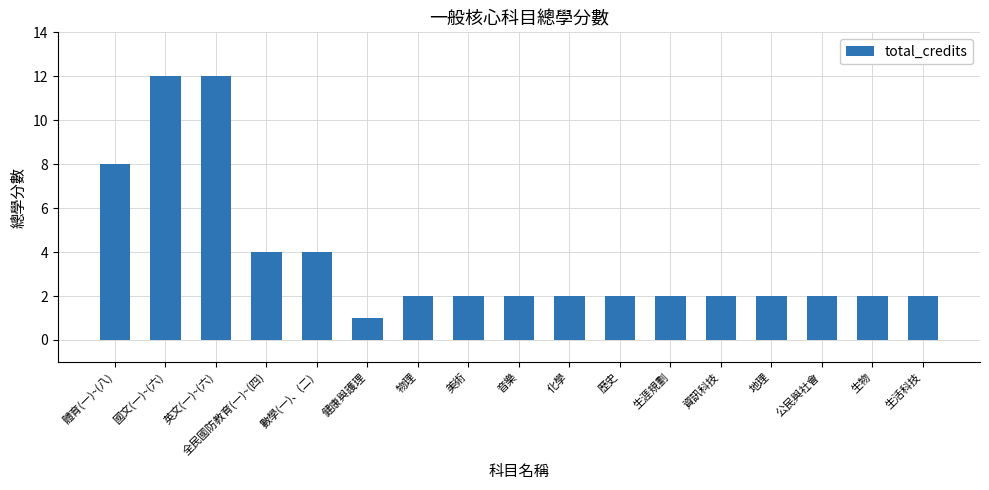

What is the label of the 13th bar from the right?

數學(一)、(二)